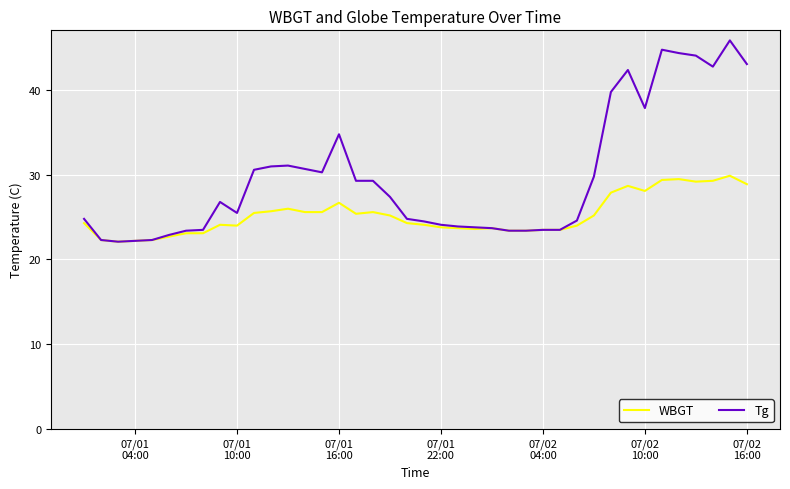

List the series in order of their peak value, highest first.

Tg, WBGT